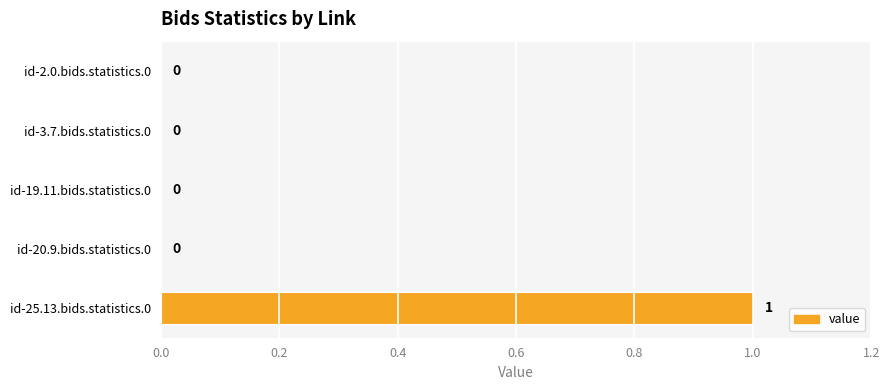

Are the bars grouped side by side (vs. stacked)?

No